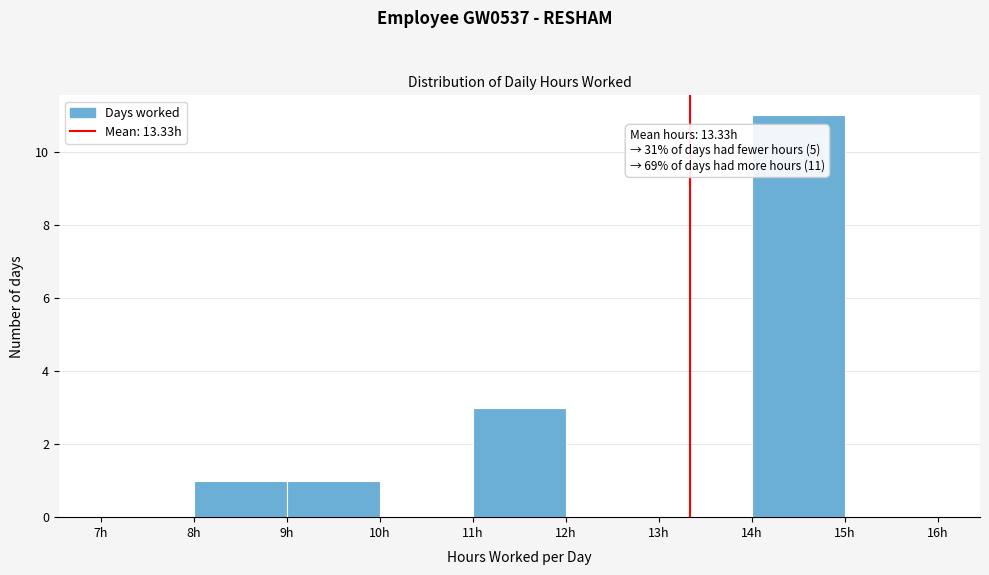

Over which range of the x-axis is the bar tallest?

14 to 15